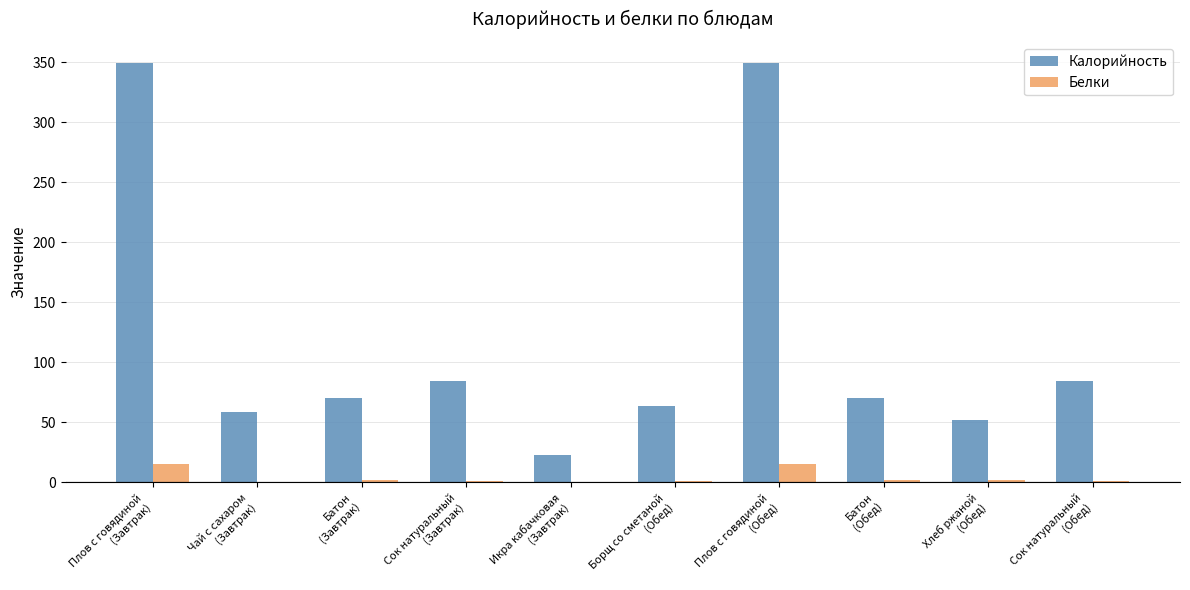

At which label does Белки first exceed 1?

Плов с говядиной
(Завтрак)